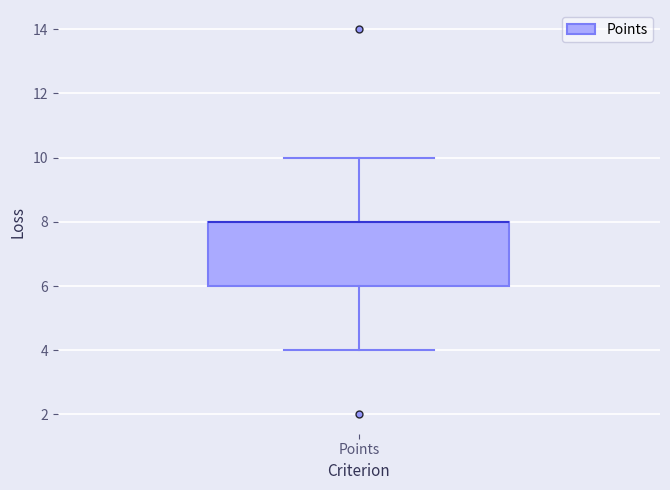

Read this box plot against the y-axis: the position of the median line, the range covered by the box, and the ends of both whiskers. The values are not printed on the chart, so give them approximately, as read against the axis.

median 8 (drawn on the box's upper edge), box 6 to 8, whiskers 4 to 10